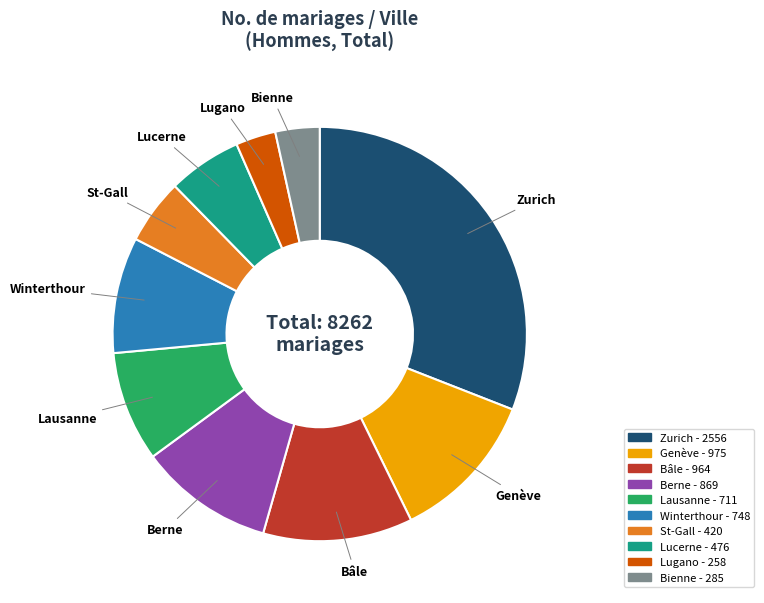

Which slice is the largest?

Zurich